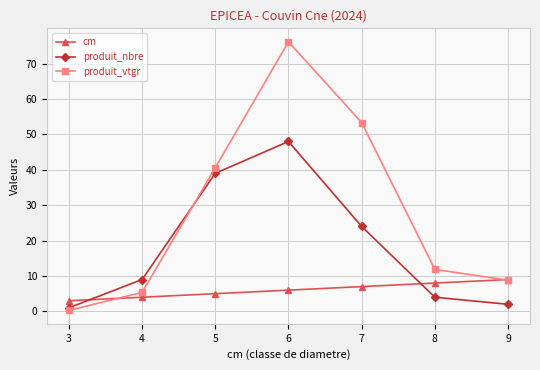

Which series has the largest range (max minus min)?

produit_vtgr